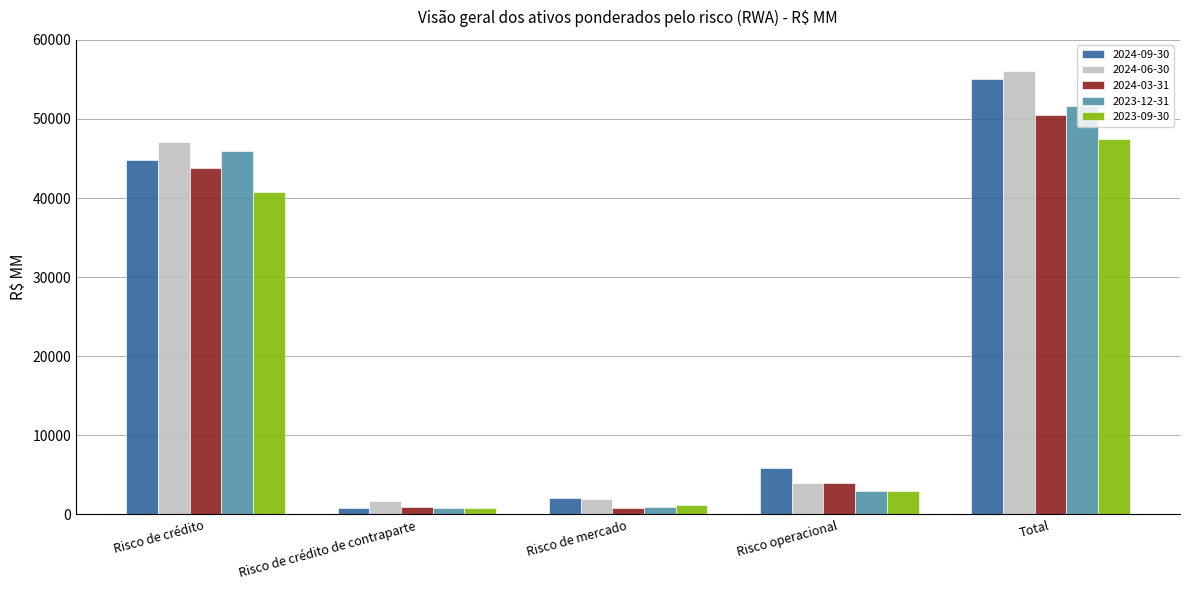

How many data points in 2024-06-30 are less than 3978?

2